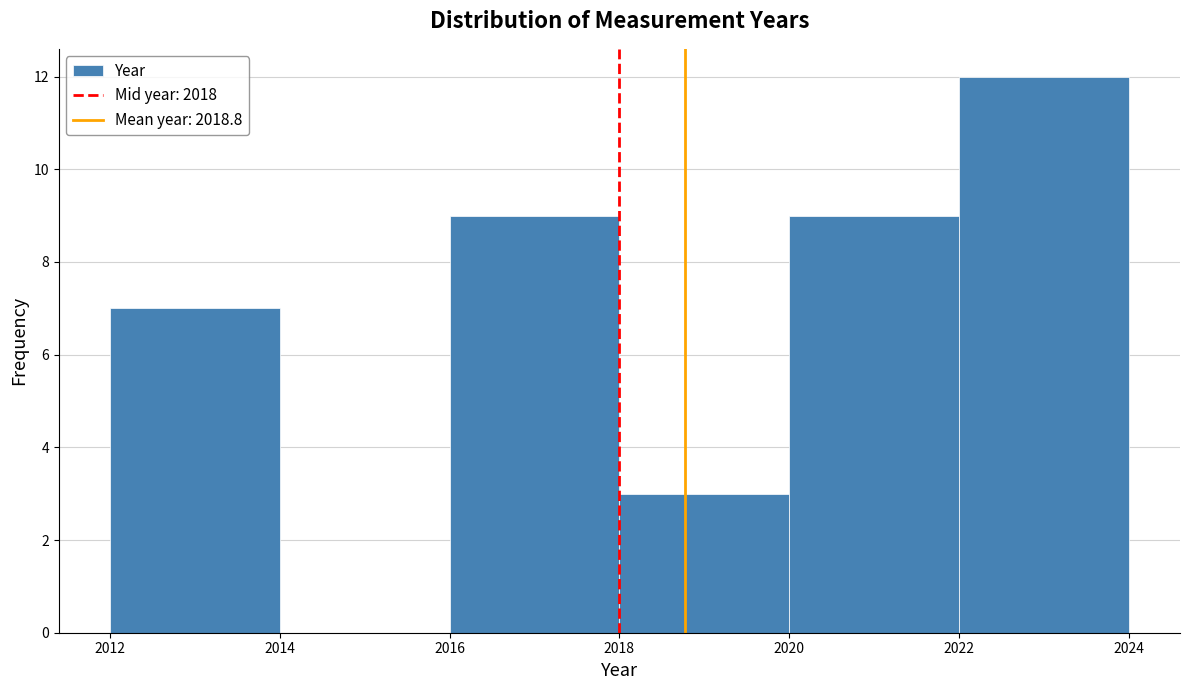

Reading left to right, transcribe this chart: for each bar, give the range it covers on the x-axis and its height. The values are not printed on the chart, so give them approximately, as read against the axis.

2012 to 2014: 7
2014 to 2016: 0
2016 to 2018: 9
2018 to 2020: 3
2020 to 2022: 9
2022 to 2024: 12